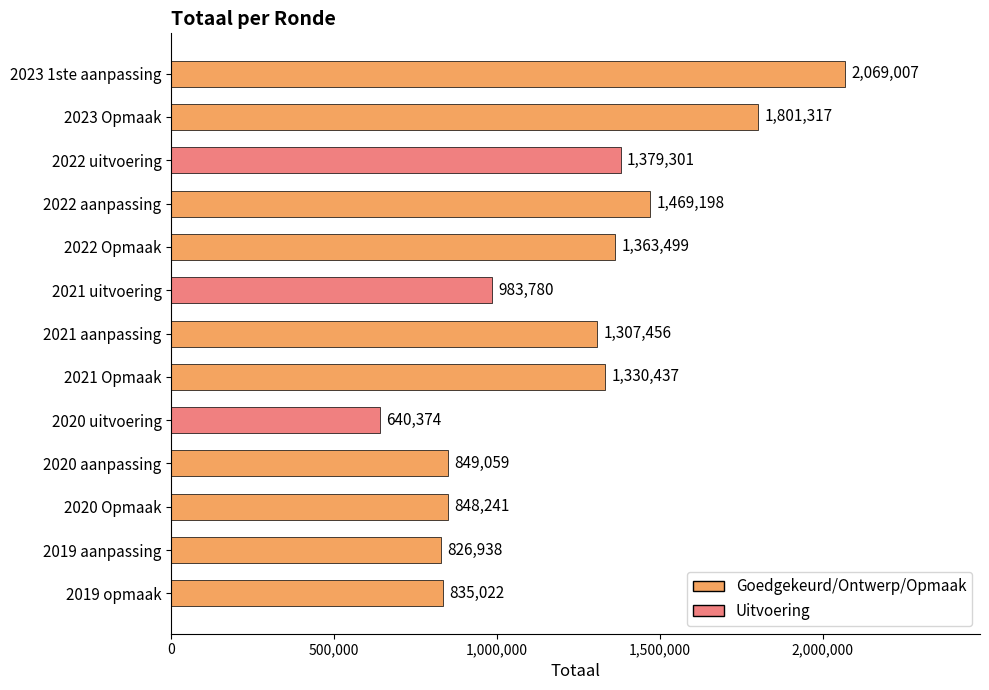

True or false: the data shows 826938 at 2019 aanpassing.

True